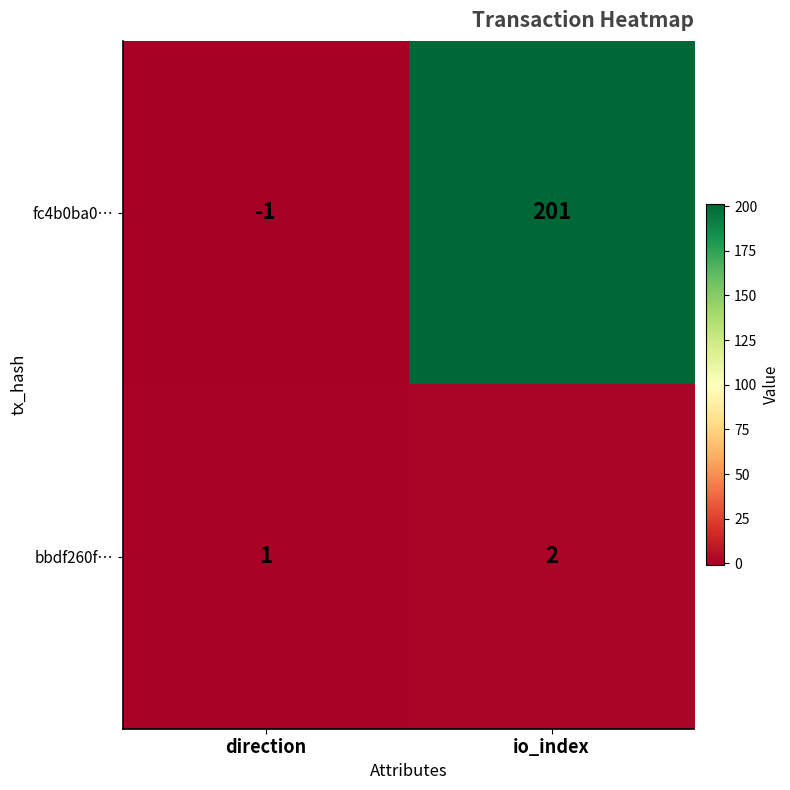

Which category has the lowest value across all series?

direction